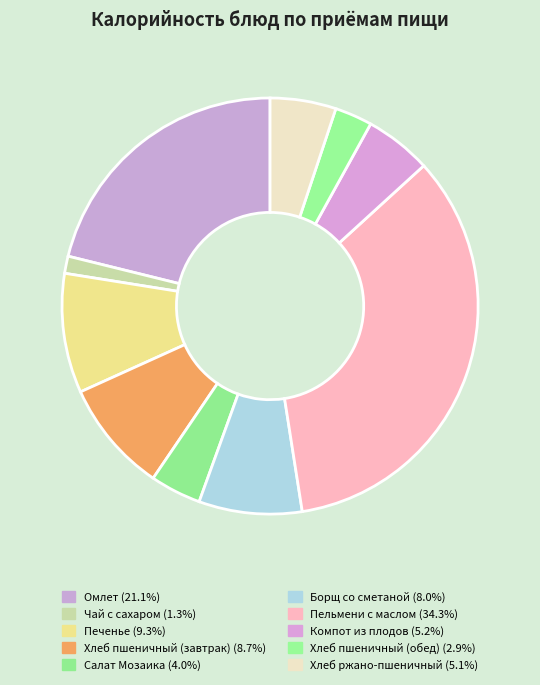

Does Борщ со сметаной account for over 50% of the chart?

No